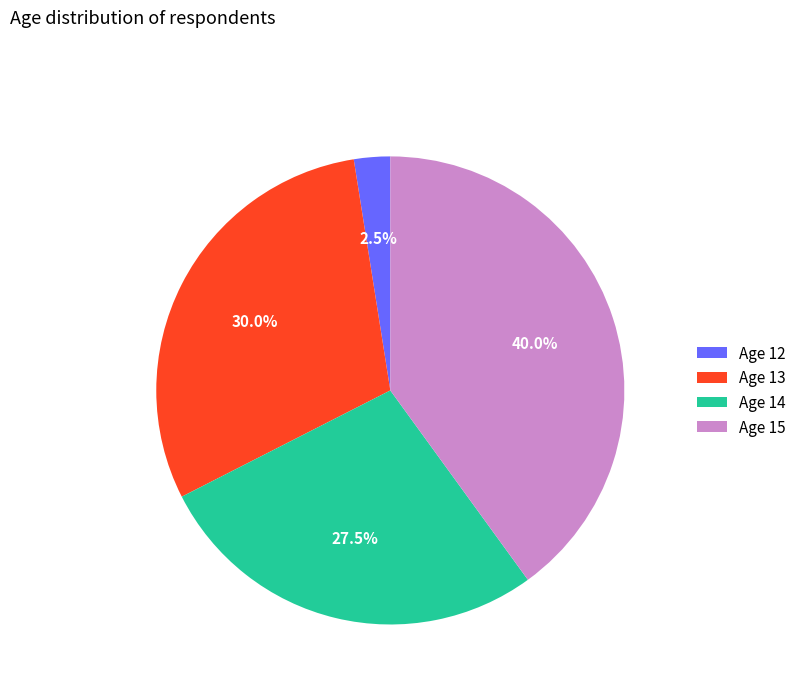

Which slice is the largest?

Age 15